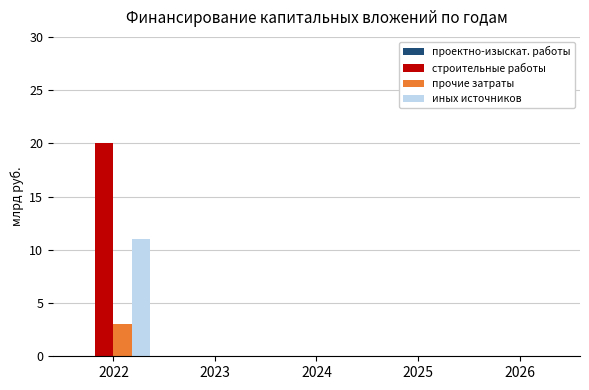

Which series has the largest range (max minus min)?

строительные работы